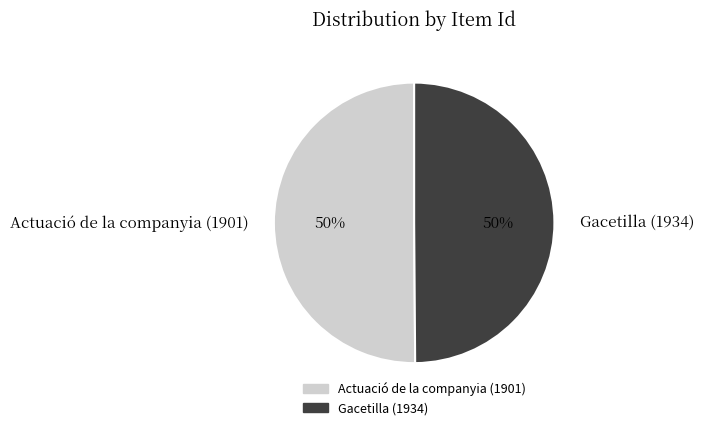

What is the ratio of the value at Gacetilla (1934) to the value at Actuació de la companyia (1901)?

1.0